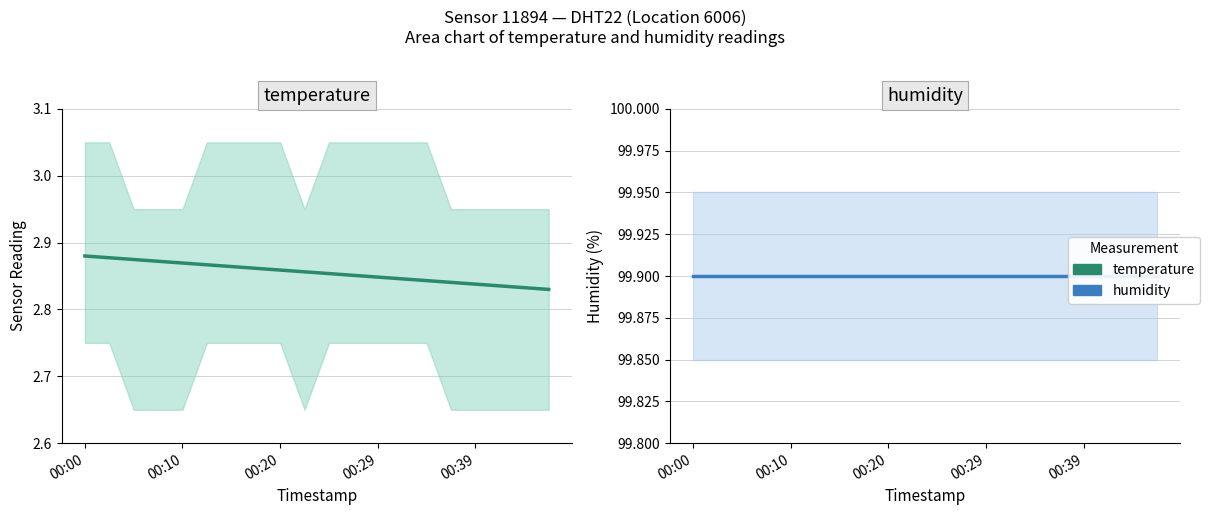

True or false: temperature and humidity cross at least once.

False